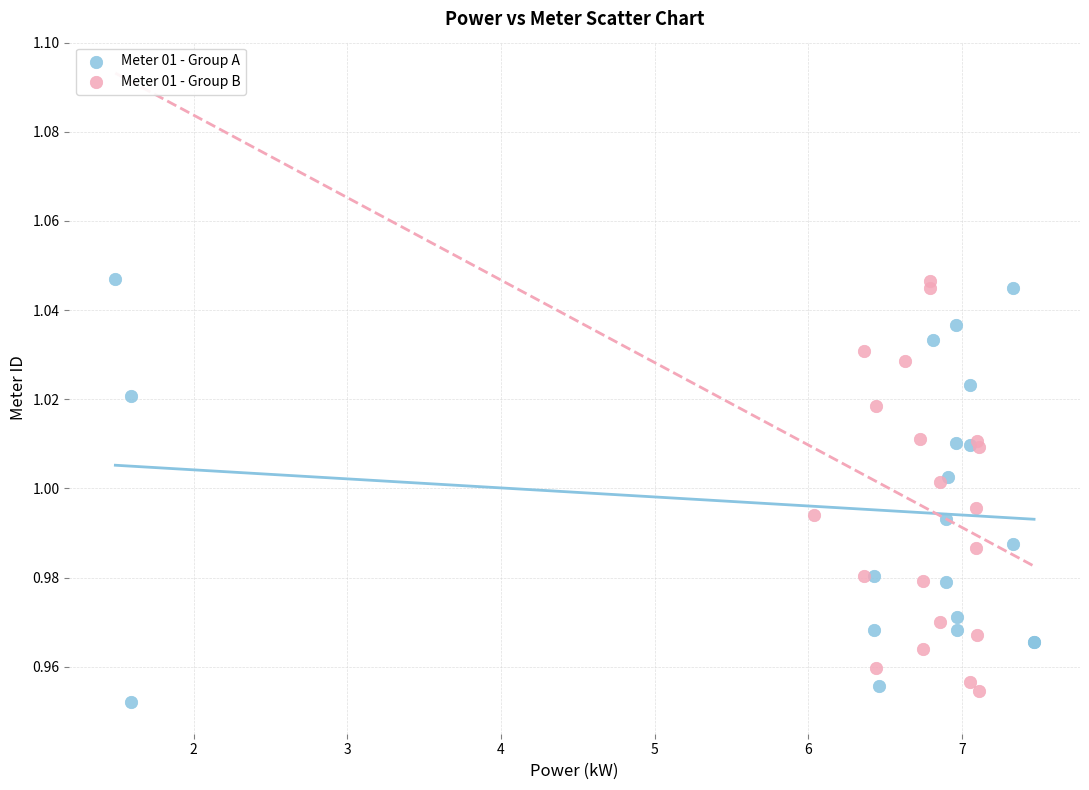

What are all the series names shown in the legend?

Meter 01 - Group A, Meter 01 - Group B